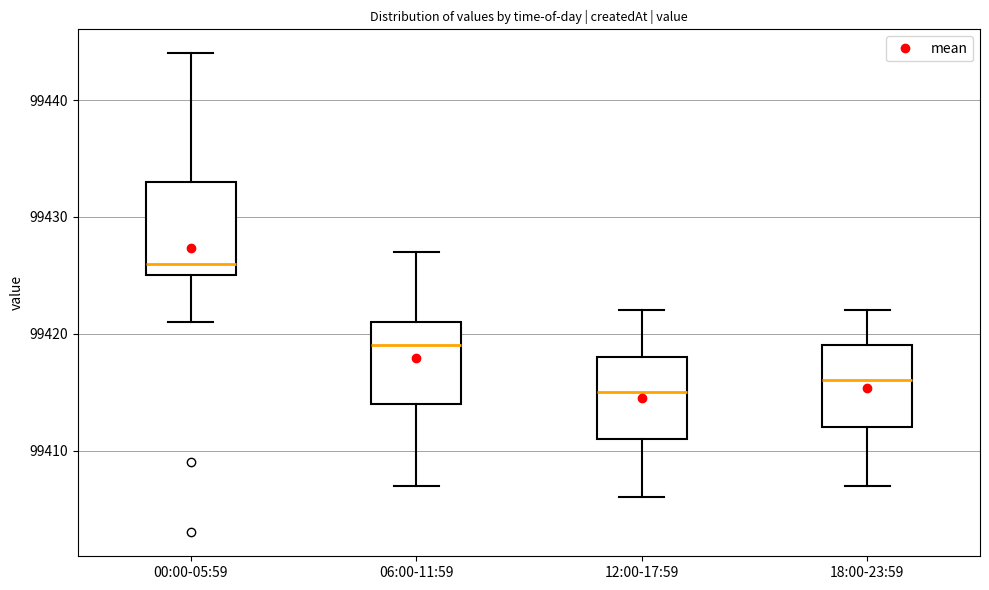

Which box has the highest median line?

00:00-05:59